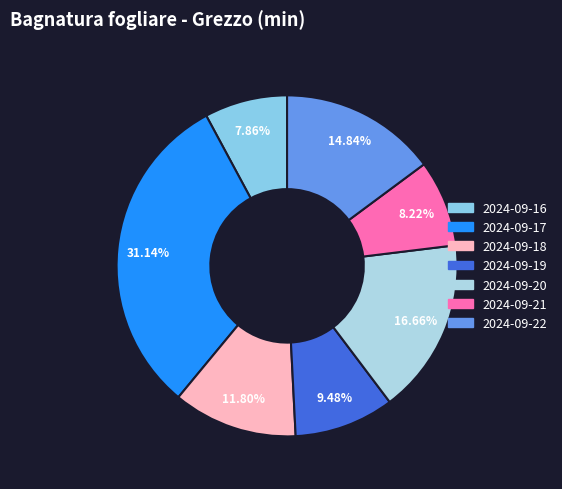

Is there a majority slice in this chart?

No